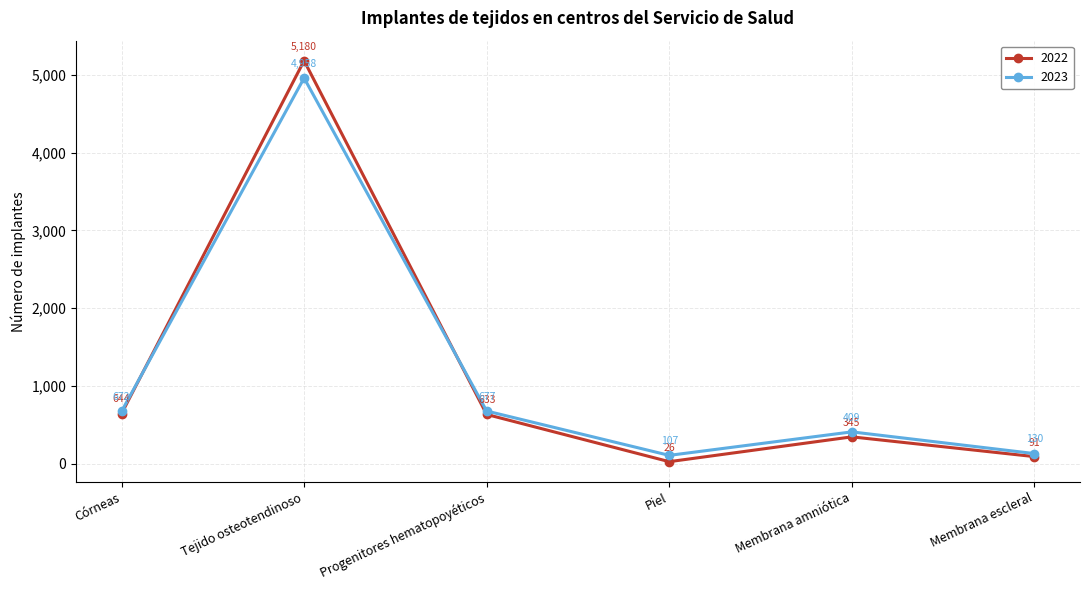

Reading left to right, transcribe all the data shown in this chart.

2022: 644	5180	633	26	345	91
2023: 672	4958	677	107	409	130